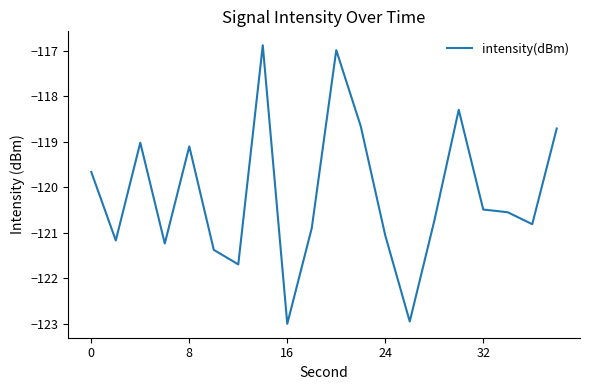

What is the difference between the maximum and minimum values?

6.1